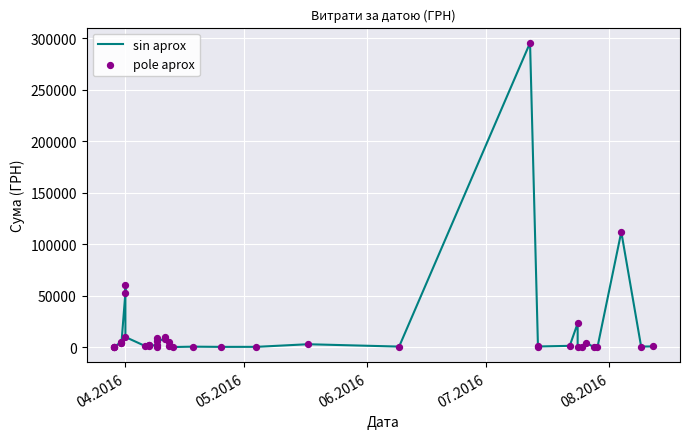

Which series has the largest total across all categories?

sin aprox